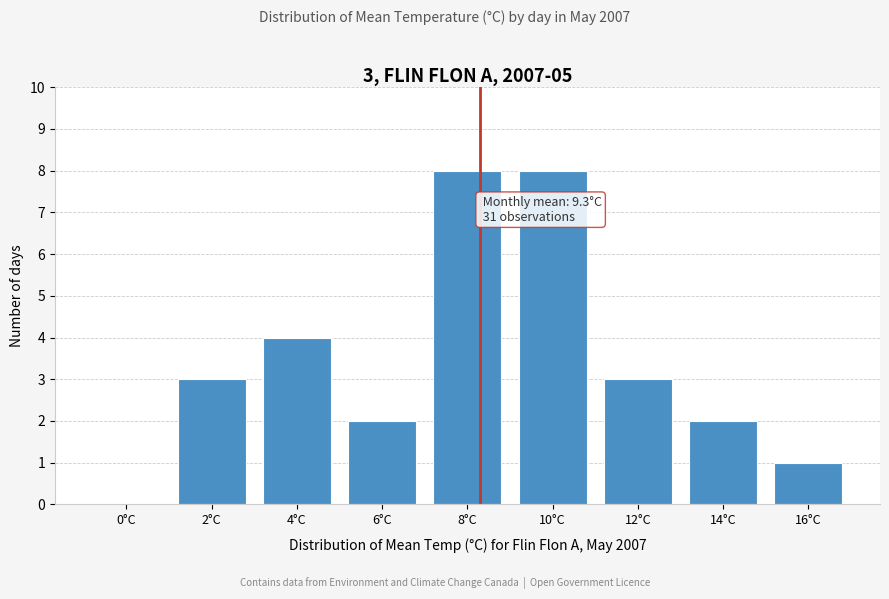

Reading left to right, list all the values displayed in this chart.

0°C=0	2°C=3	4°C=4	6°C=2	8°C=8	10°C=8	12°C=3	14°C=2	16°C=1